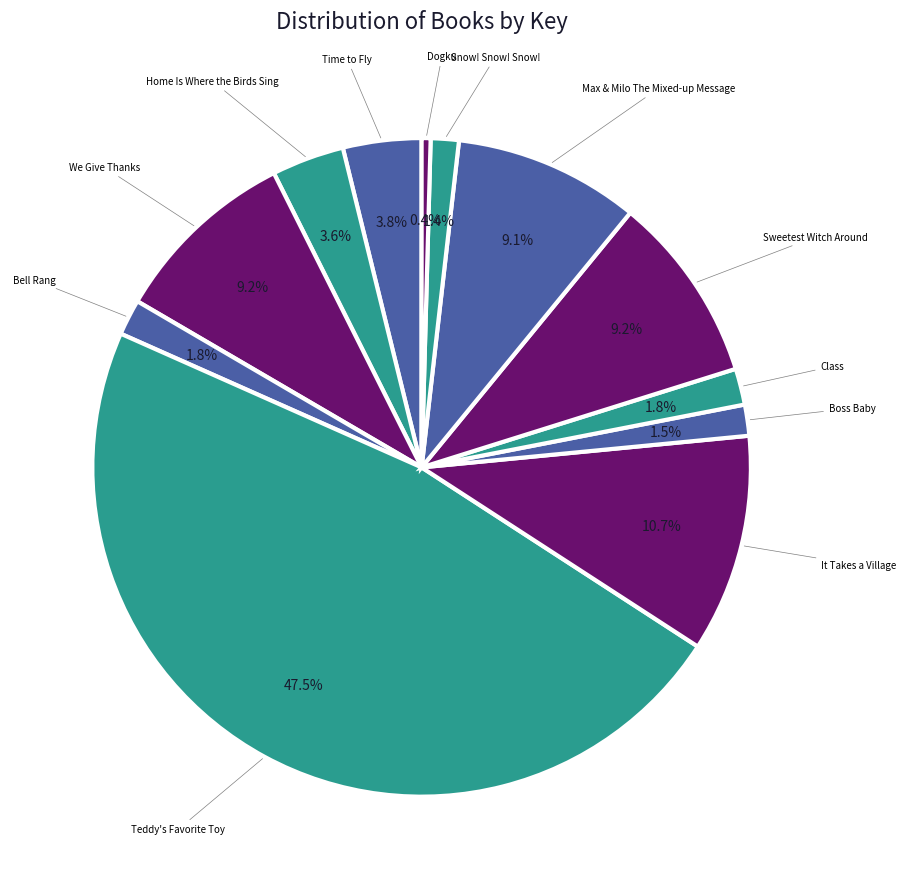

Does any single category account for the majority?

No